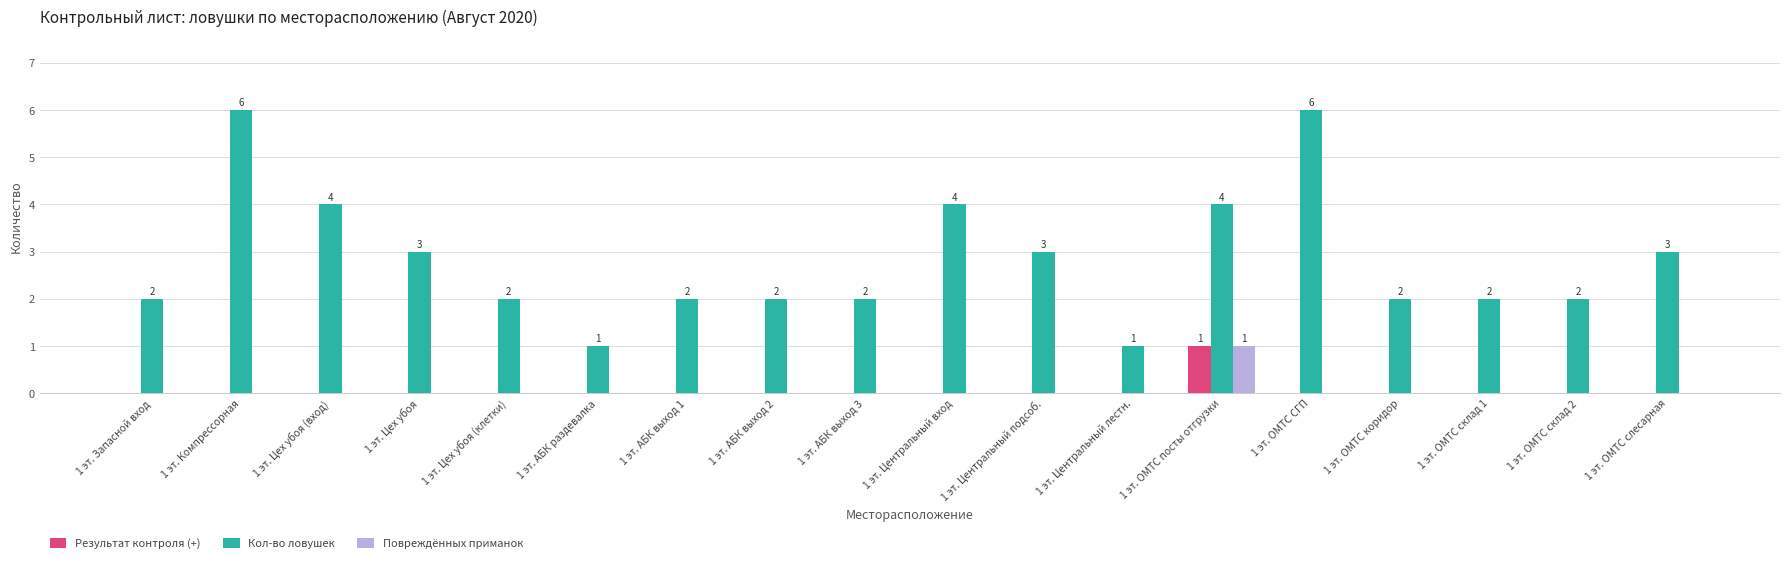

The value of Кол-во ловушек at 1 эт. Цех убоя (вход) is 4. True or false?

True